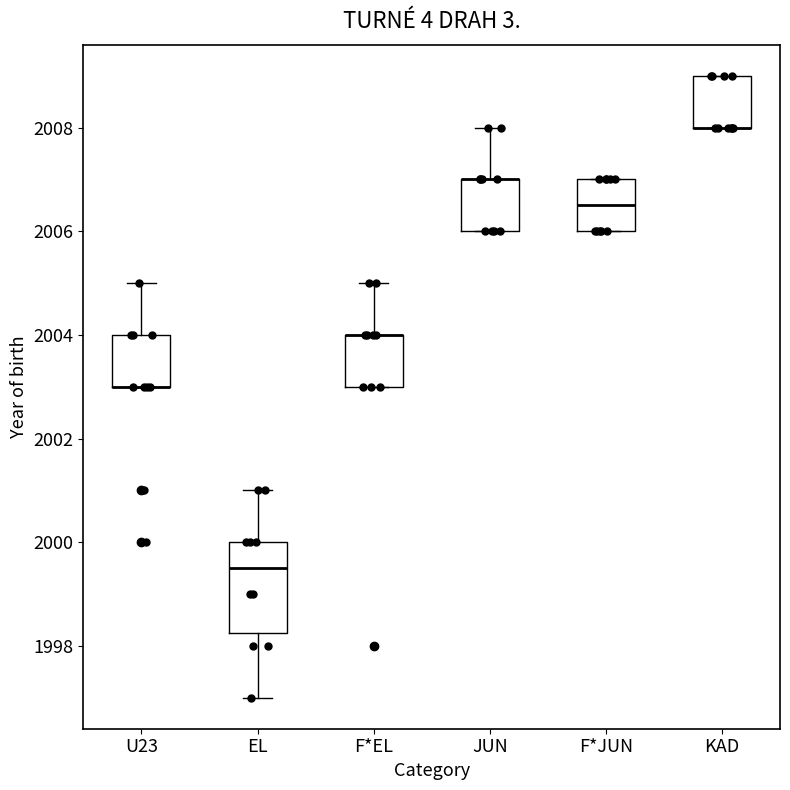

Which box is the tallest, from its lower edge to its upper edge?

EL